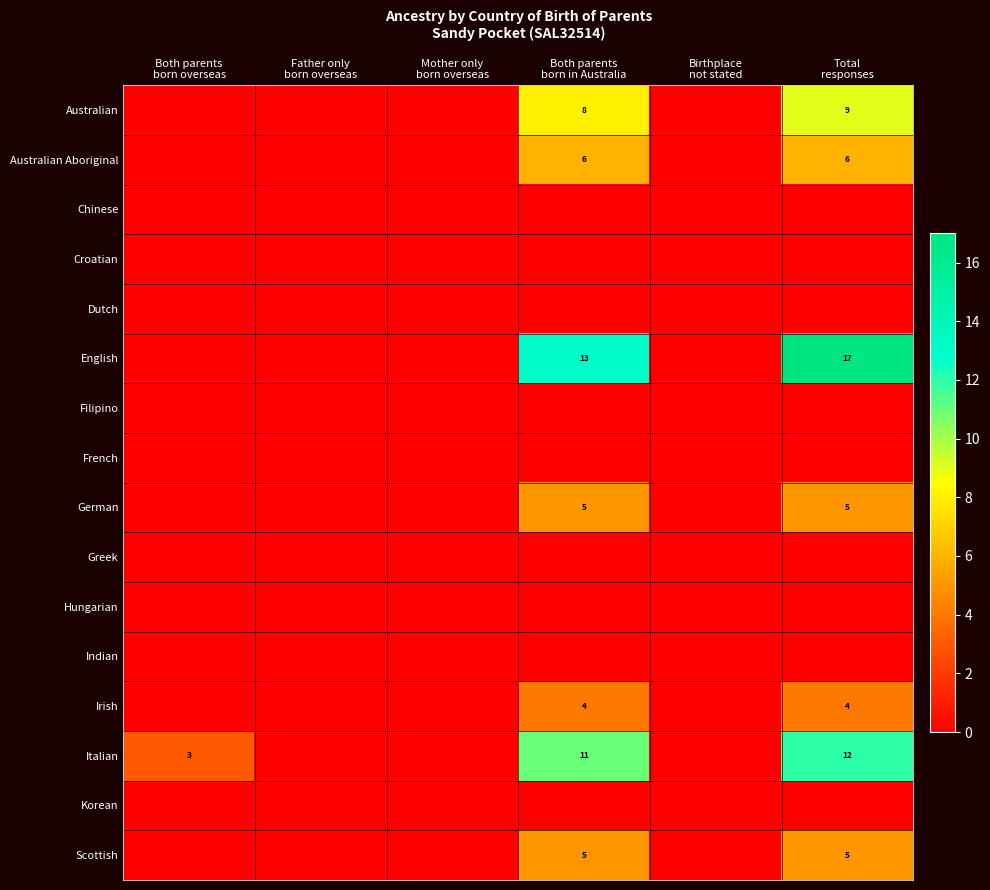

What is the greatest value displayed?

17